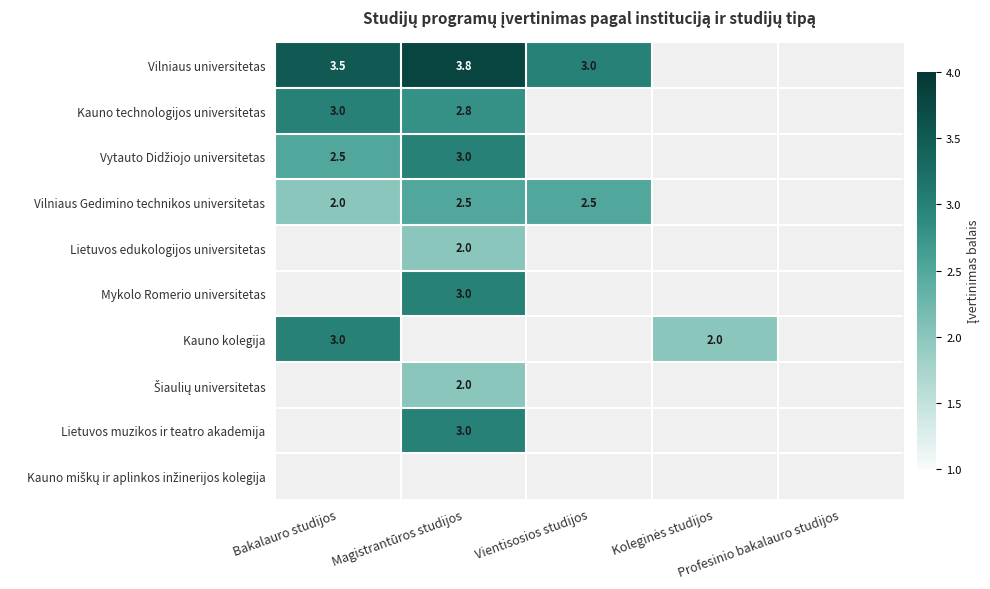

What is the sum of the Lietuvos muzikos ir teatro akademija values at Vientisosios studijos and Magistrantūros studijos?

3.0